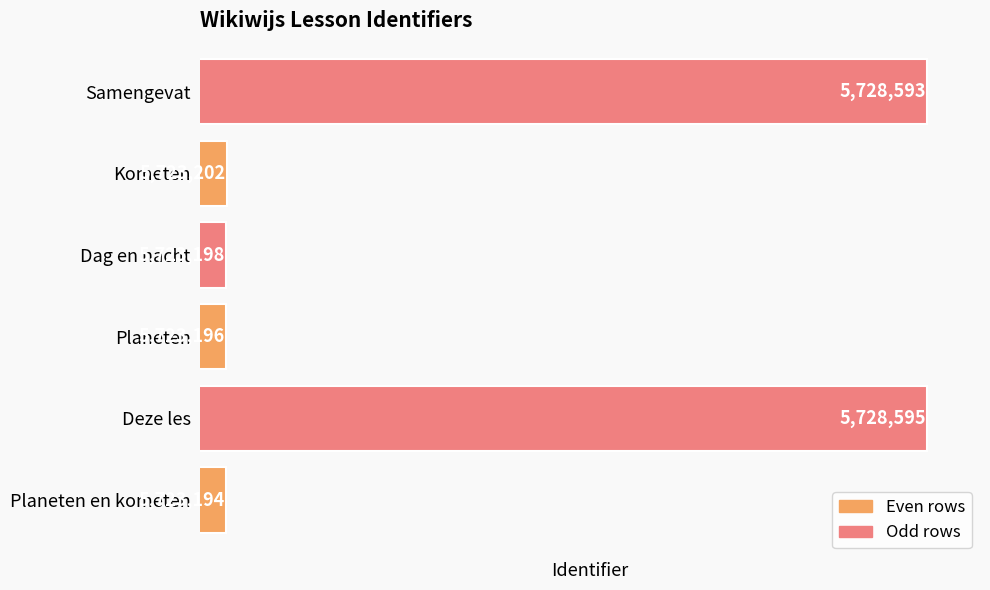

Where is the data nearest to the value 5725894?

Kometen